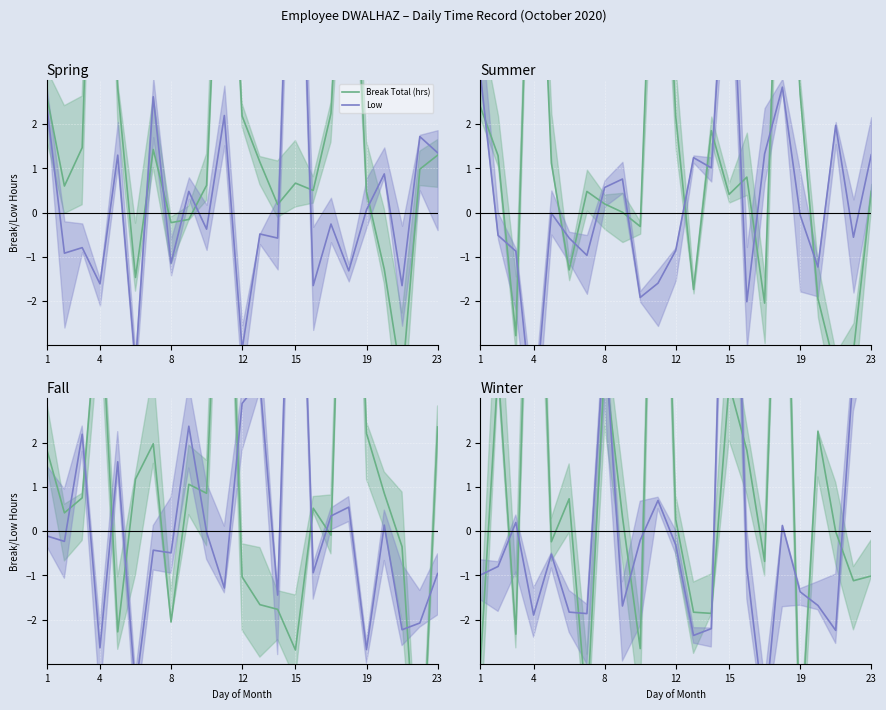

How many times do Low and Break Total (hrs) cross each other?

12